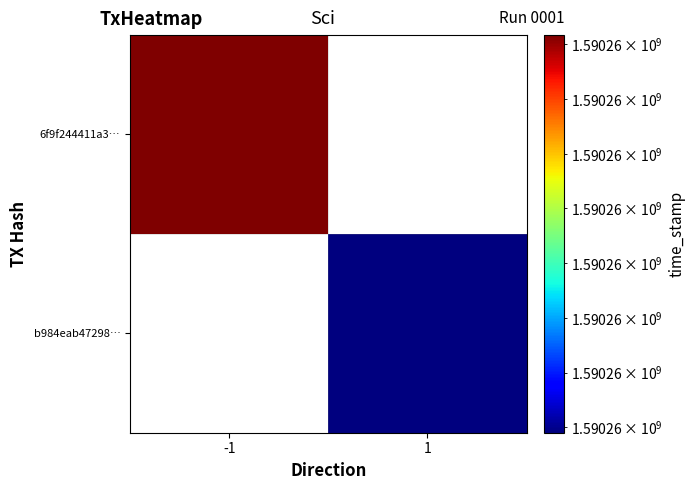

Which label corresponds to the smallest value in the chart?

1